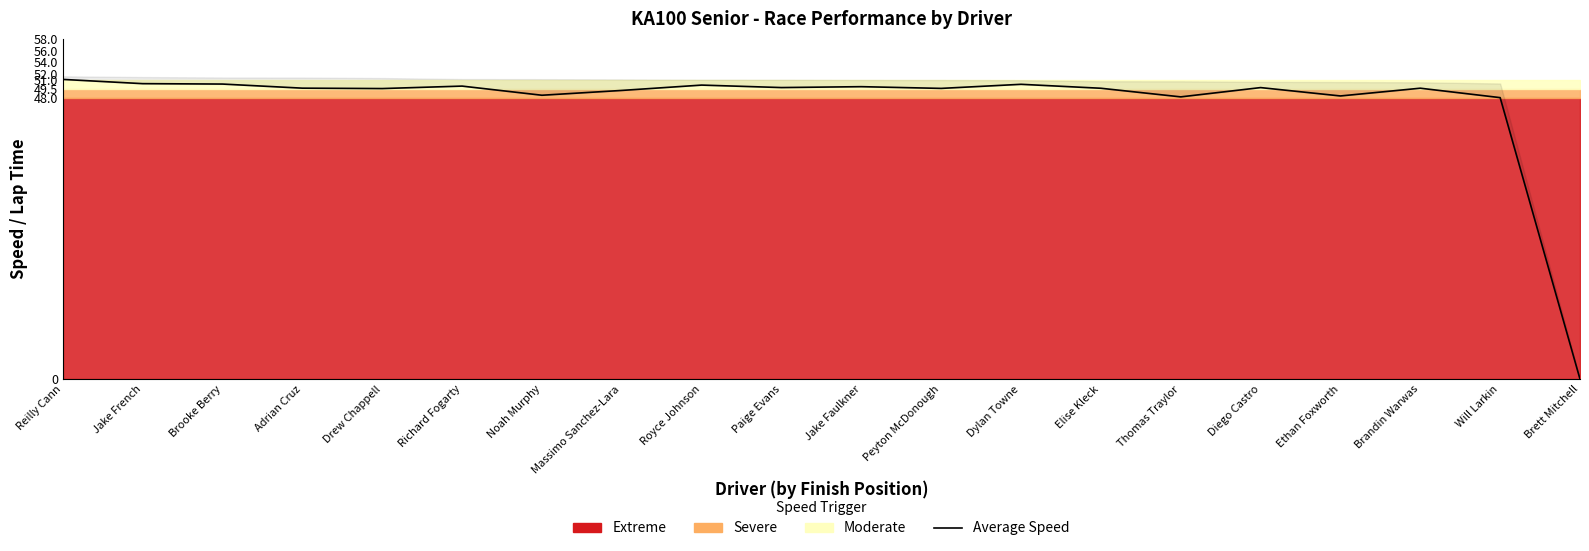

What is the change in value from Thomas Traylor to Will Larkin?

-0.1